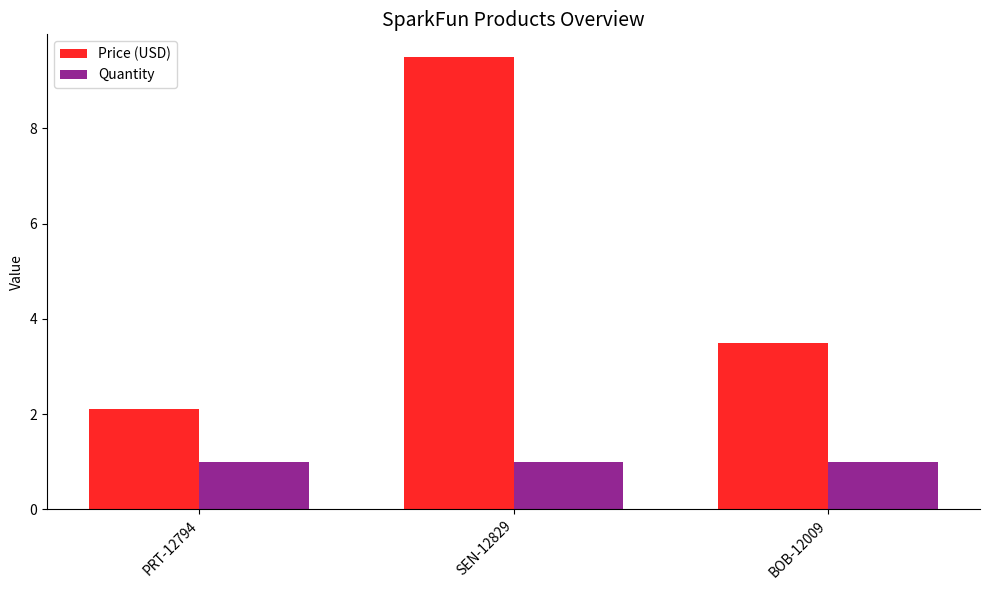

At which label does Price (USD) first exceed 3?

SEN-12829